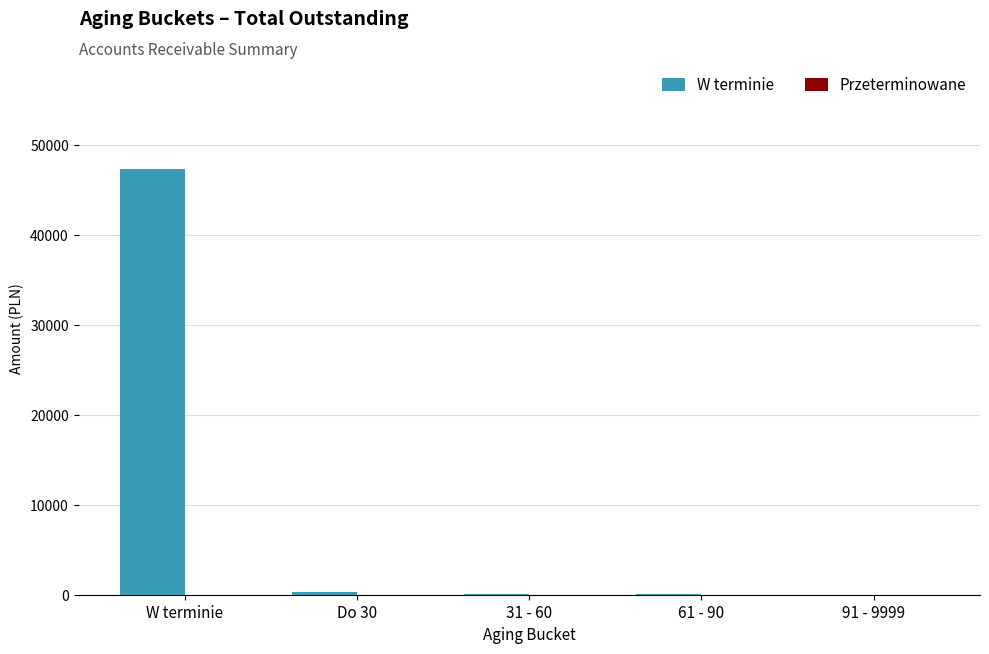

Which has a higher value, 61 - 90 or W terminie?

W terminie